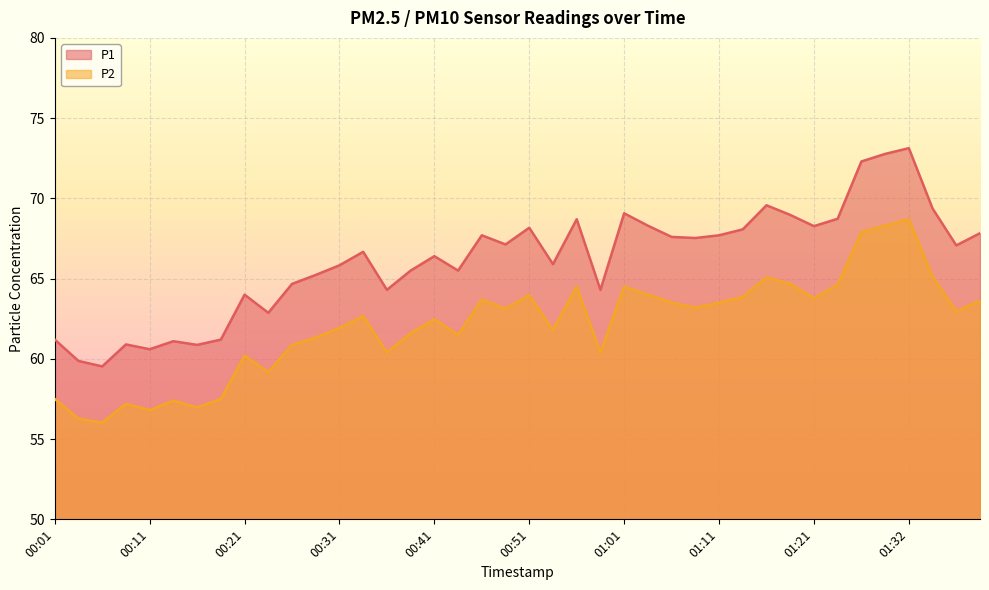

What is the highest value of the P1 series?

73.1